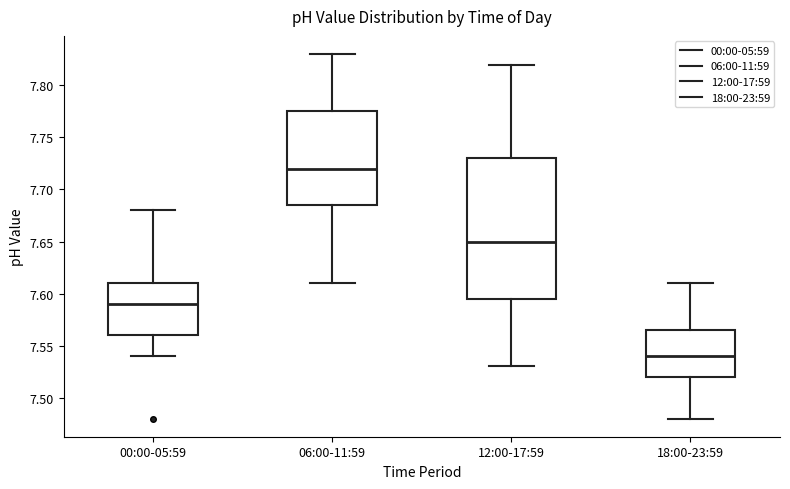

Comparing the boxes themselves (not the whiskers), which one is the tallest?

12:00-17:59